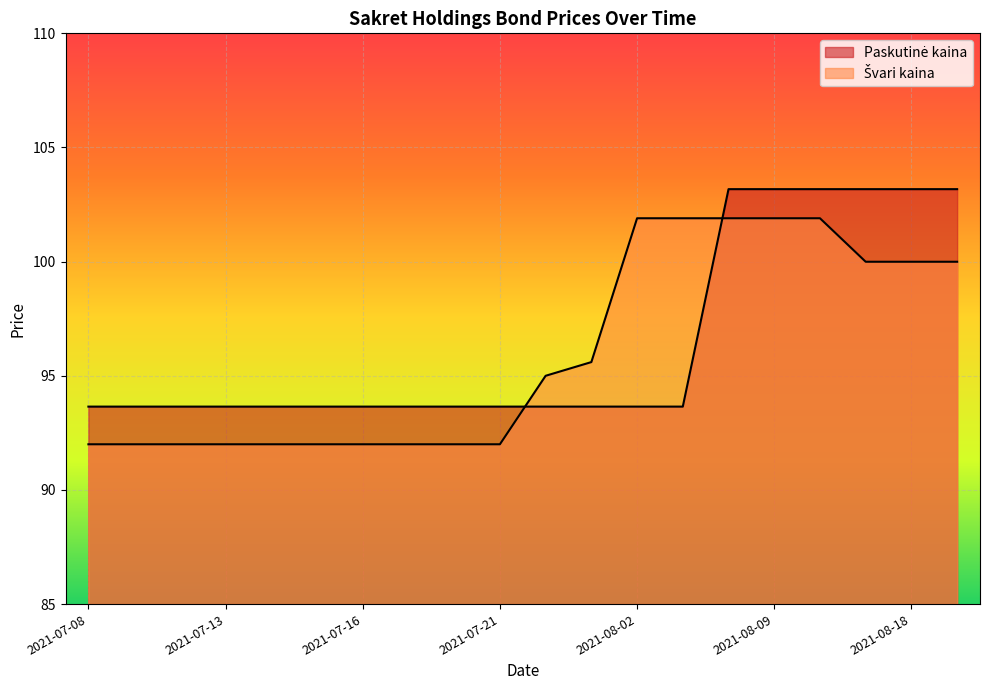

Reading left to right, list all the values displayed in this chart.

Paskutinė kaina: 93.7	93.7	93.7	93.7	93.7	93.7	93.7	93.7	93.7	93.7	93.7	93.7	93.7	93.7	103.2	103.2	103.2	103.2	103.2	103.2
Švari kaina: 92.0	92.0	92.0	92.0	92.0	92.0	92.0	92.0	92.0	92.0	95.0	95.6	101.9	101.9	101.9	101.9	101.9	100.0	100.0	100.0